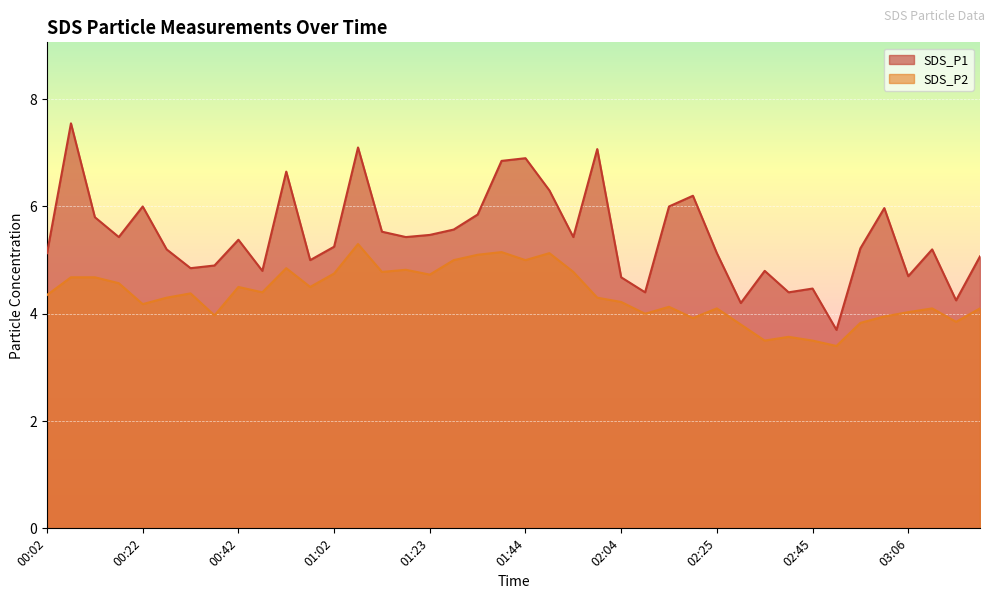

Is it true that SDS_P1 equals 6.0 at 02:15?

True